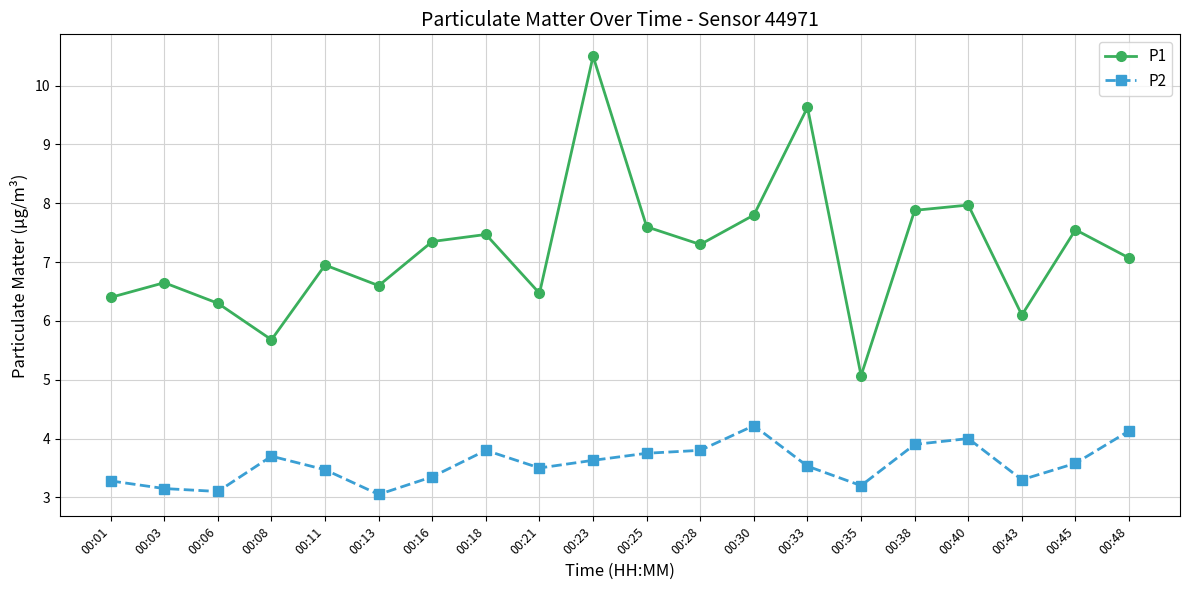

True or false: P2 has more than 1 interior local peaks.

True